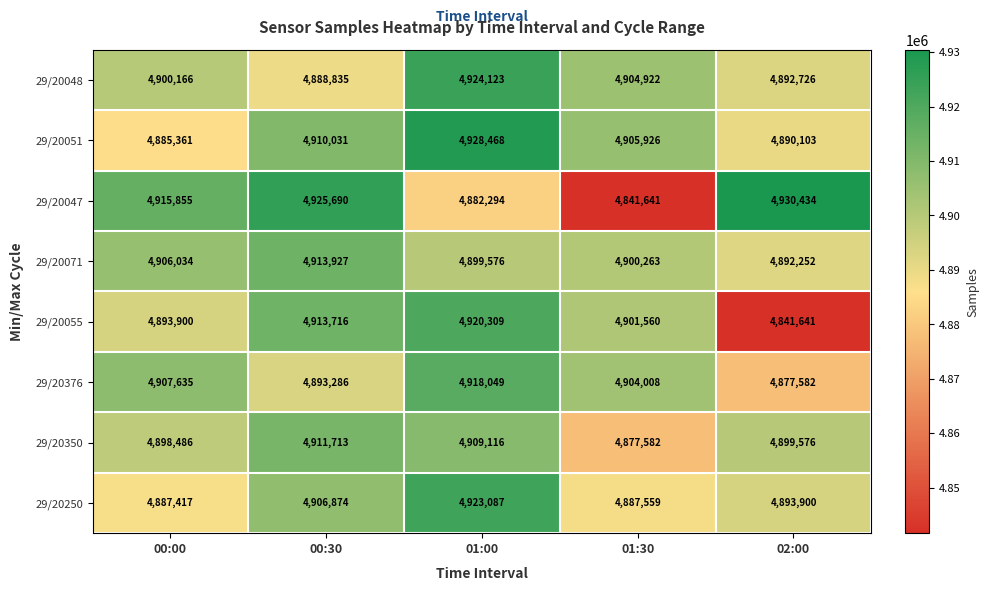

At 00:30, list the series in order from largest to smallest.

29/20047, 29/20071, 29/20055, 29/20350, 29/20051, 29/20250, 29/20376, 29/20048